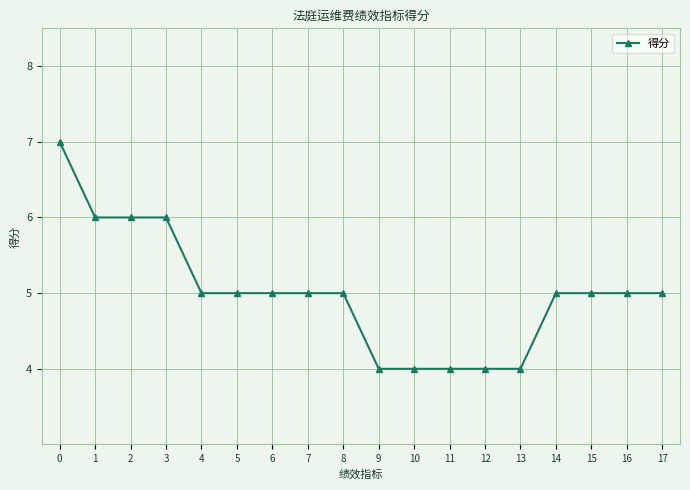

What is the greatest value displayed?

7